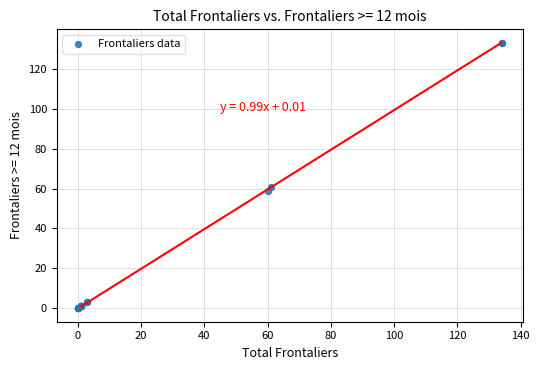

What Y value in the scatter plot is closest to 66?

61